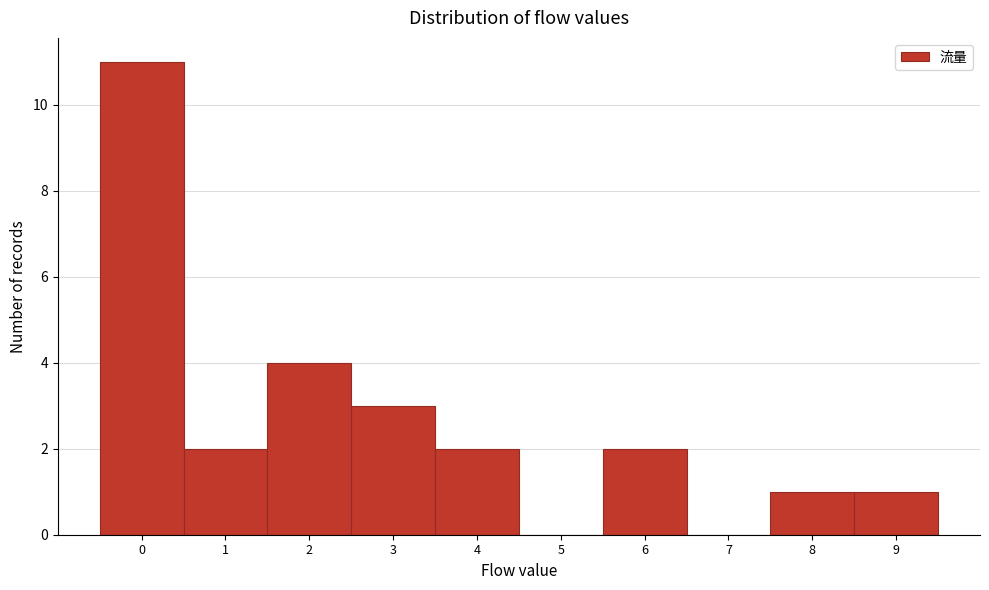

How tall is the bar that spans 3.5 to 4.5 on the x-axis? The values are not printed on the chart, so give them approximately, as read against the axis.

2